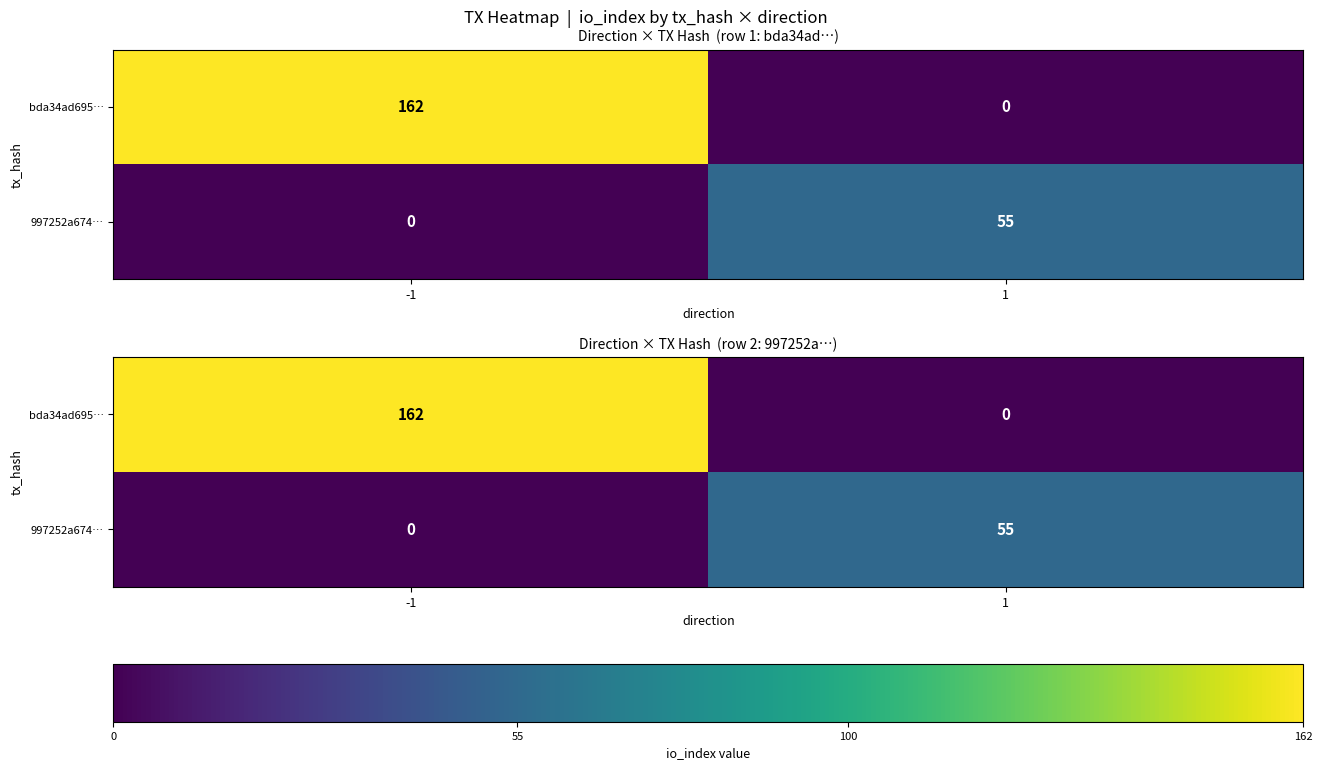

At which label is 997252a674… closest to 27?

-1